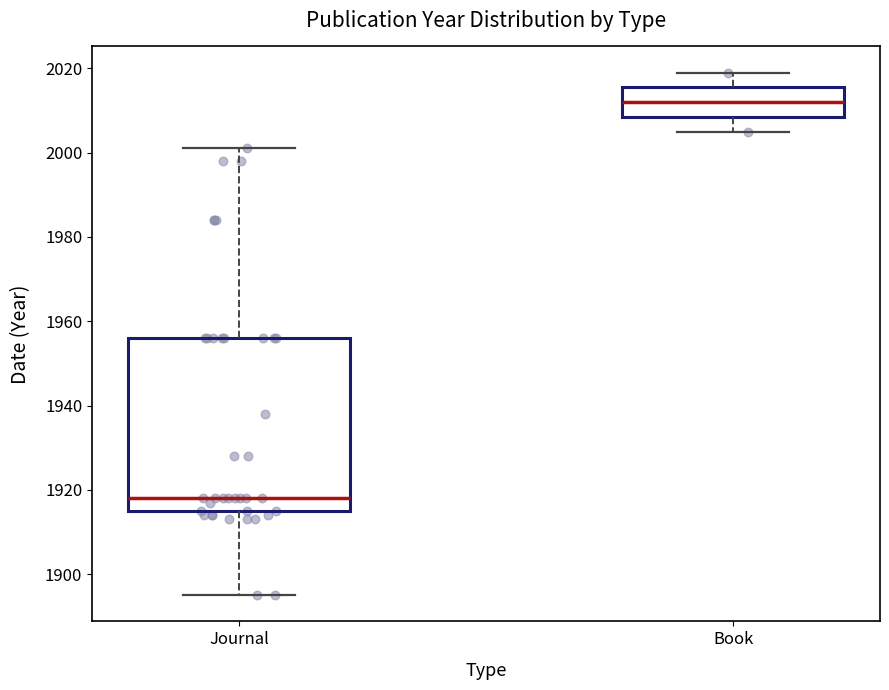

Where does the upper whisker of the box for Book end on the y-axis? The values are not printed on the chart, so give them approximately, as read against the axis.

2020